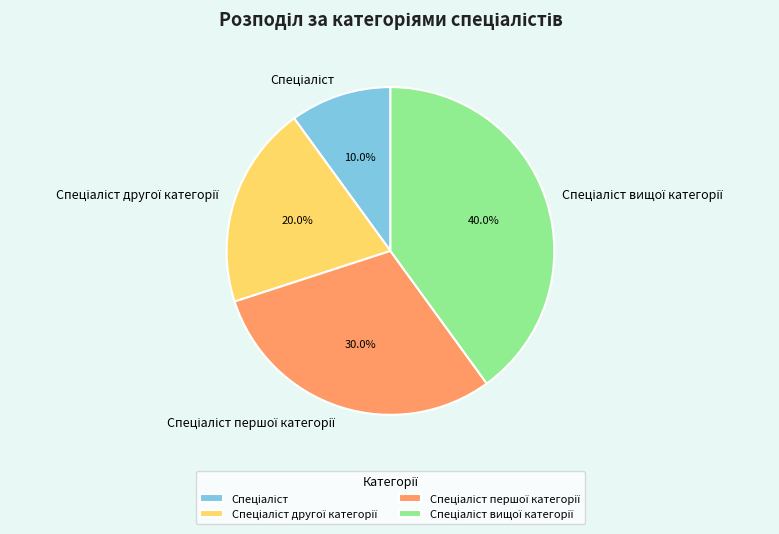

Count the number of slices in the pie.

4